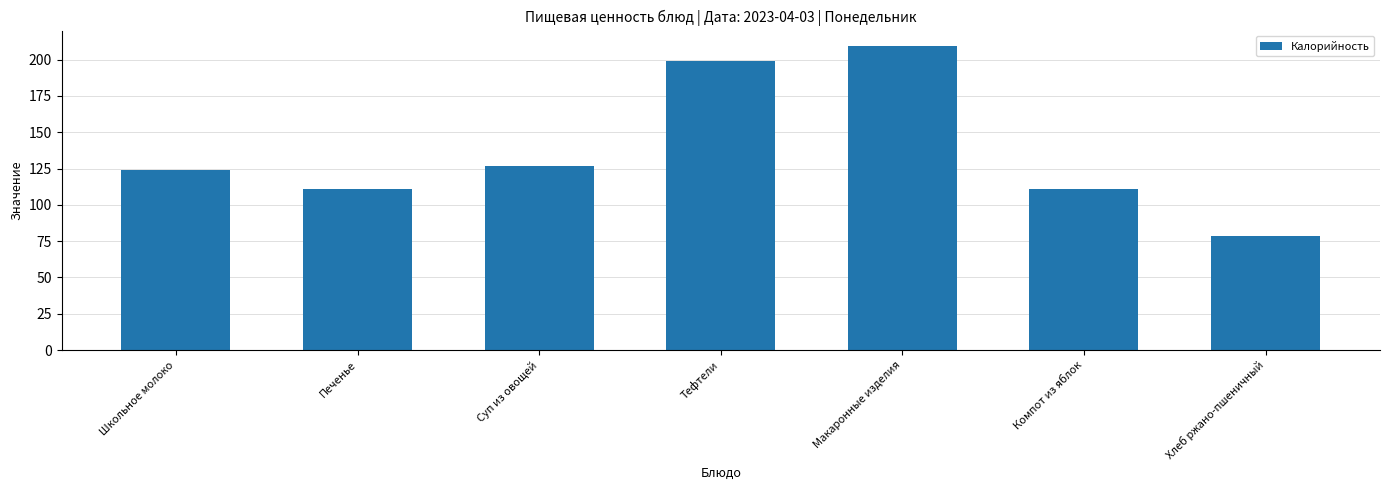

Is it true that the value at Суп из овощей is 209.7?

False